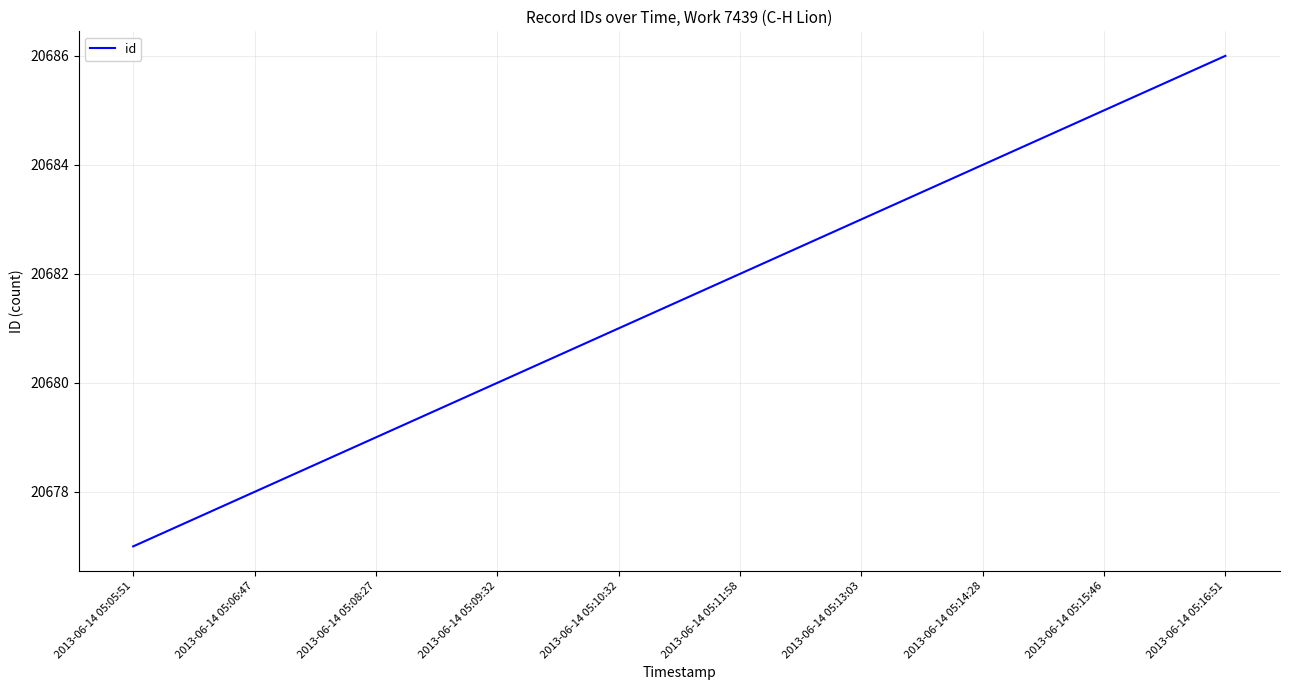

What is the change in value from 2013-06-14 05:13:03 to 2013-06-14 05:14:28?

+1